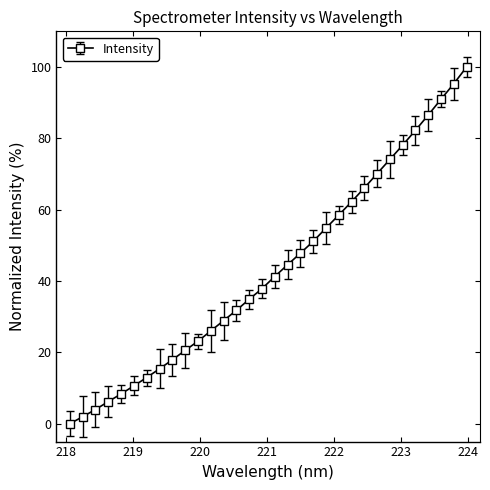

Reading left to right, list all the values displayed in this chart.

0.0	2.0	4.0	6.2	8.4	10.6	13.0	15.4	17.9	20.6	23.1	26.0	28.9	31.8	34.9	37.9	41.3	44.6	47.8	51.1	54.8	58.5	62.2	66.1	70.1	74.1	78.1	82.3	86.5	91.0	95.3	100.0